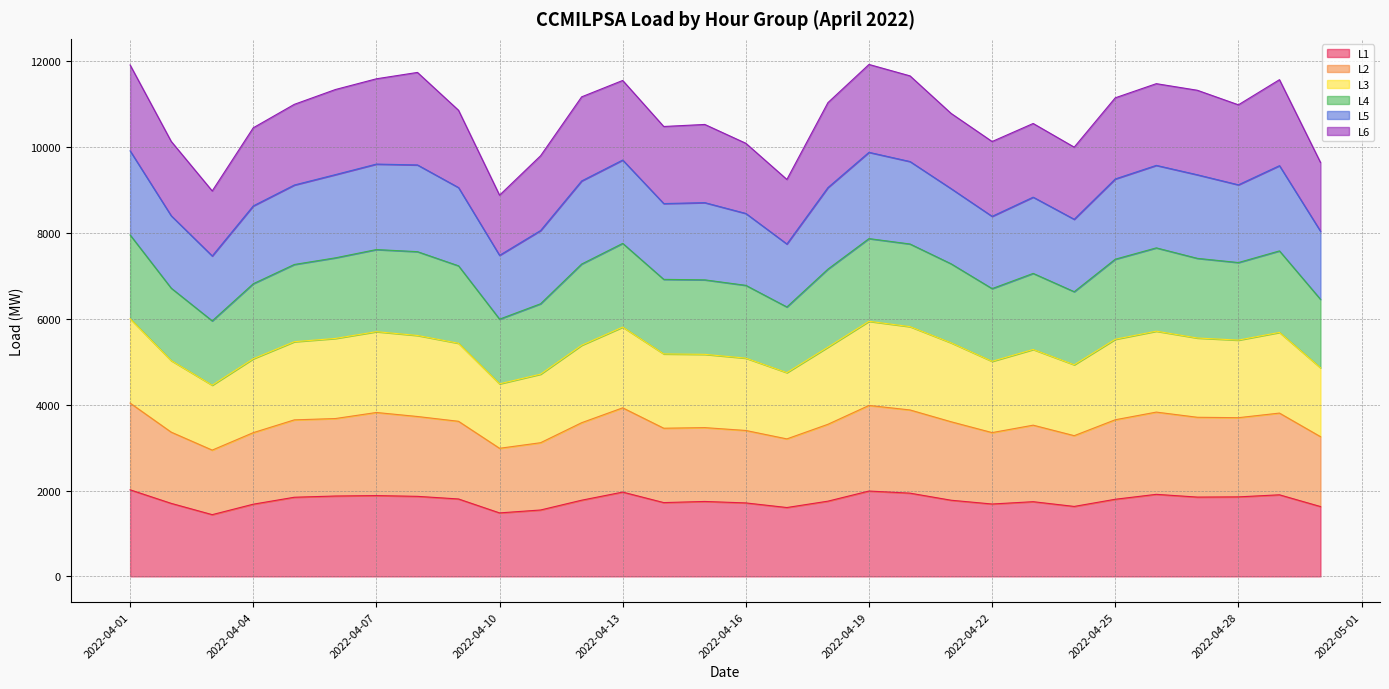

How many lines are shown in the chart?

6